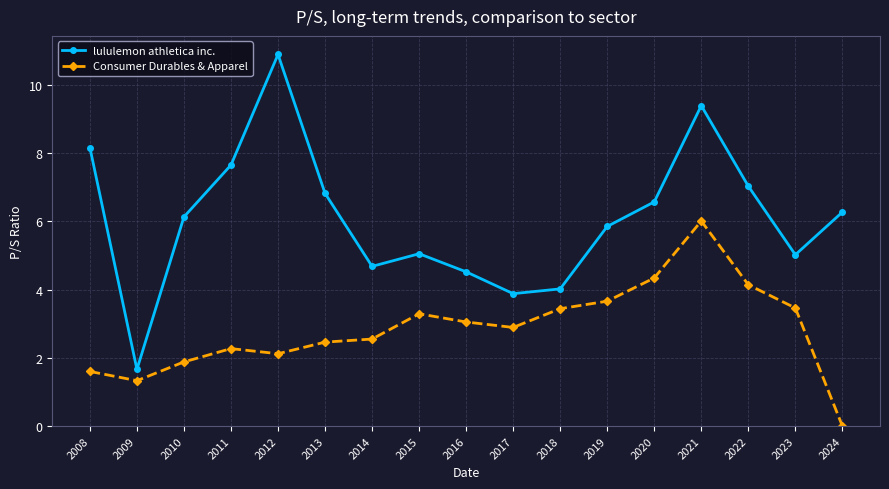

Which label corresponds to the largest value in the chart?

2012